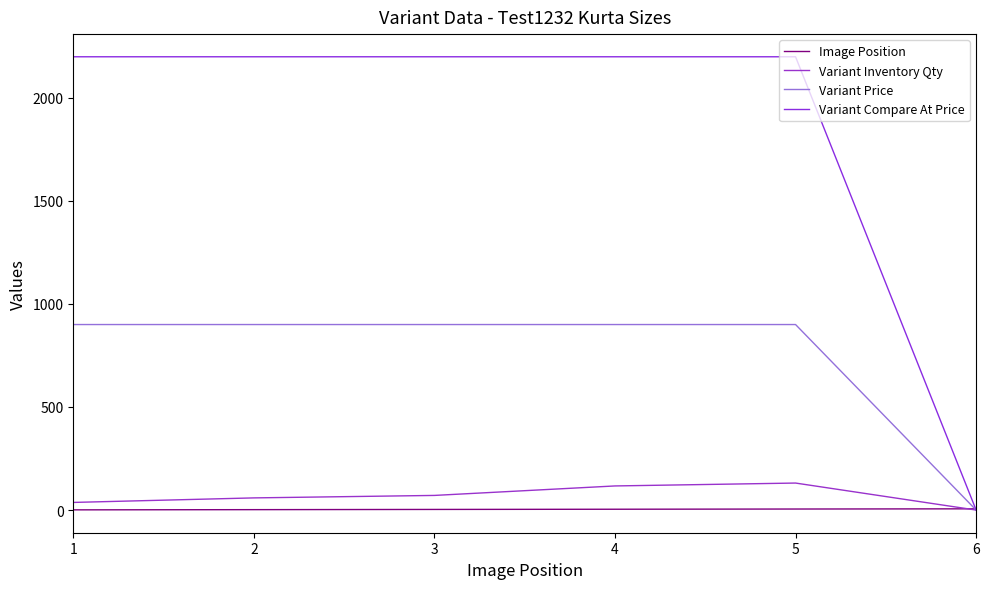

True or false: Variant Compare At Price has a value of 2199 at 3.

True